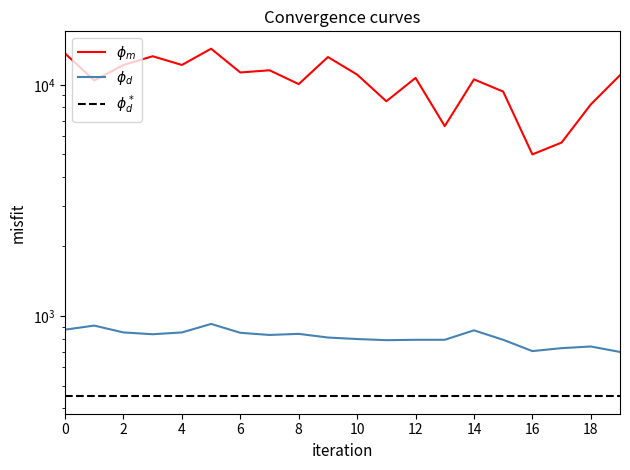

In pressure_ref, how many points are higher than both neighbors (excluding endpoints)?

6